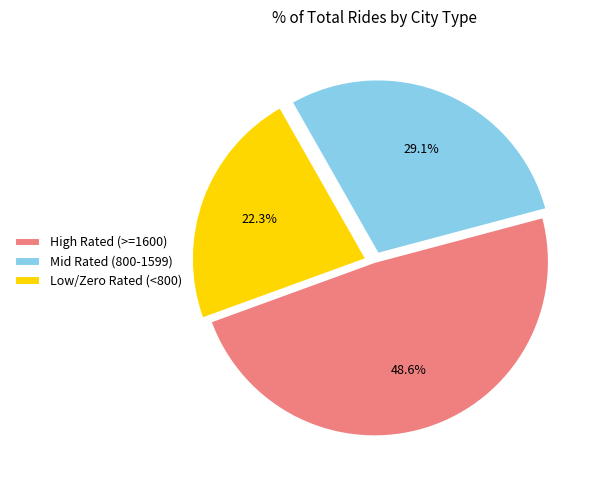

Does High Rated (>=1600) account for over 50% of the chart?

No